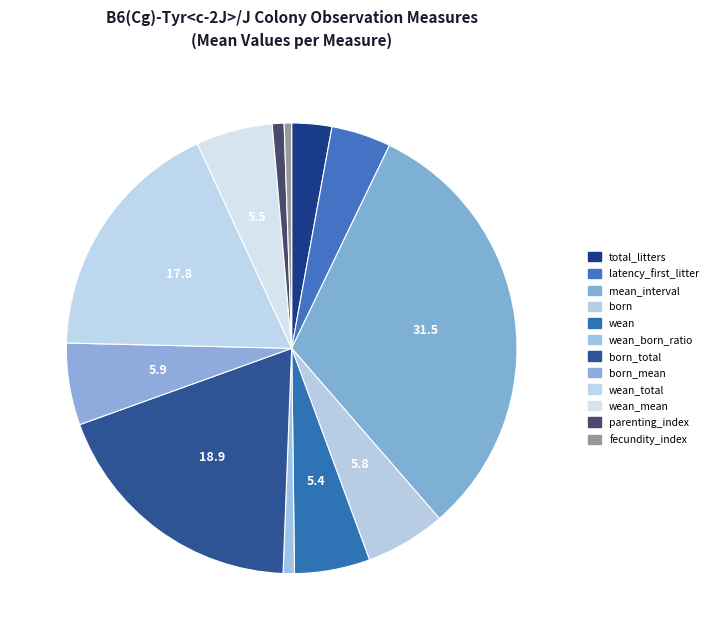

What is the ratio of the value at born_total to the value at total_litters?

6.6